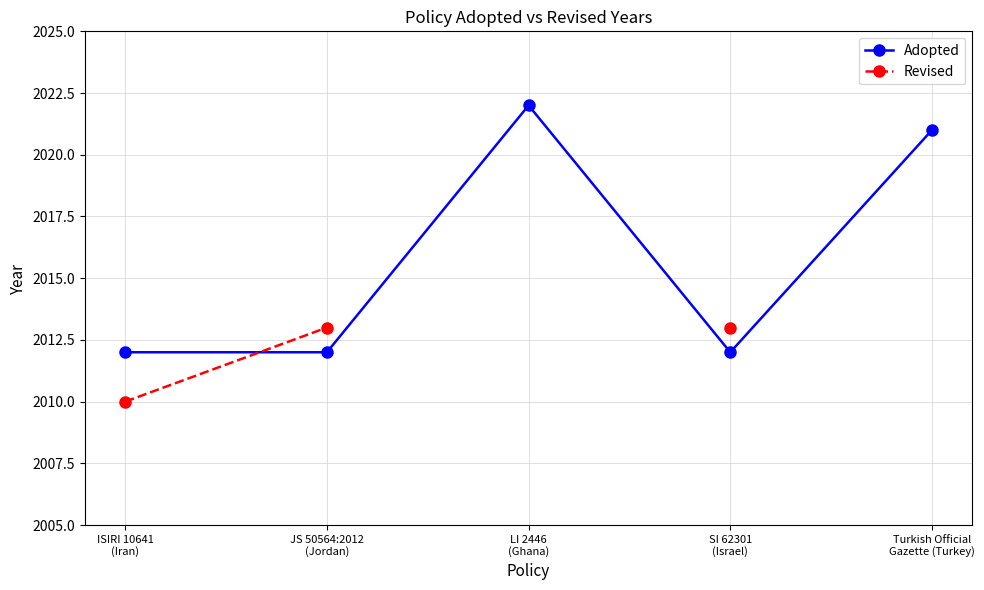

Which category has the highest value in the Adopted series?

LI 2446
(Ghana)